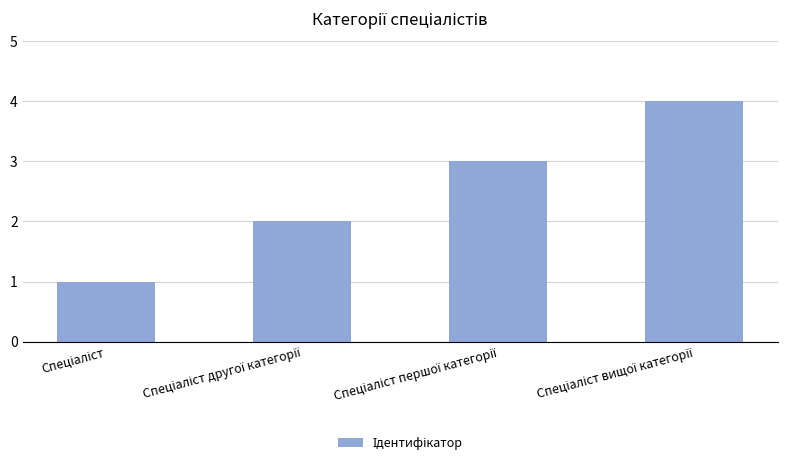

How many data points are less than 3?

2